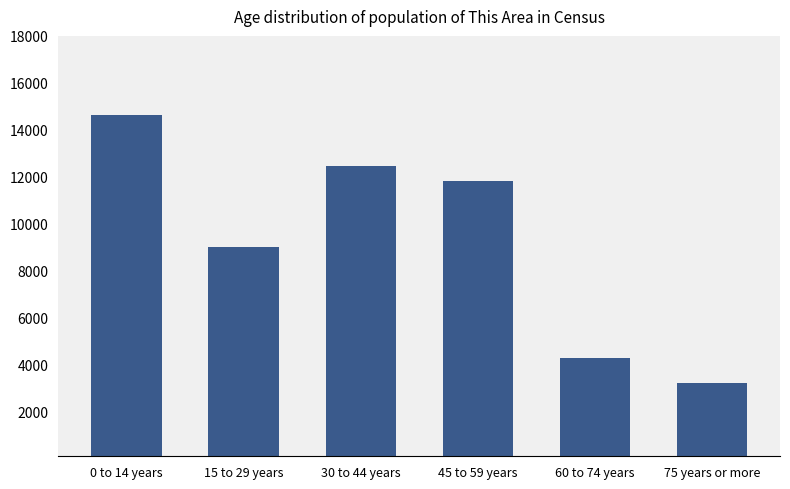

How many series are shown in this chart?

1